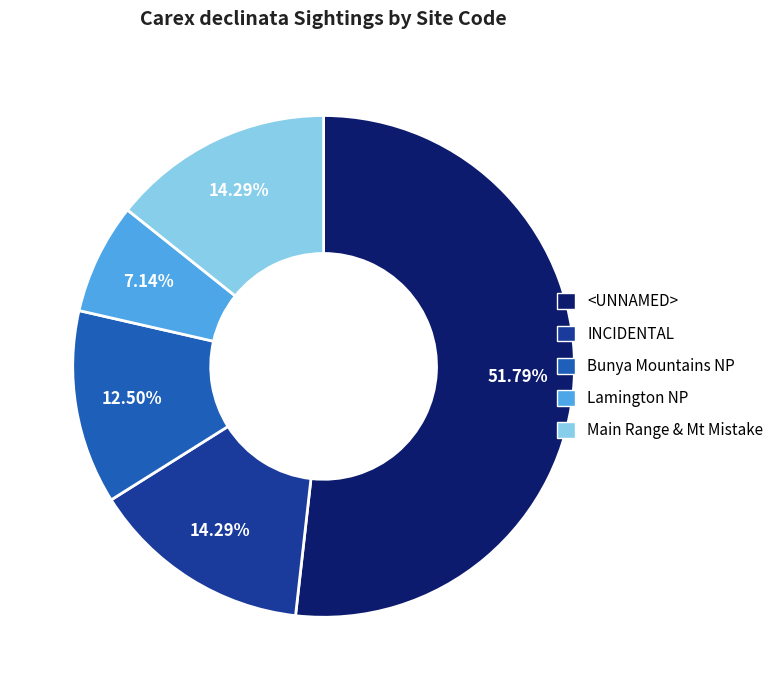

What is the largest slice in the pie chart?

<UNNAMED>